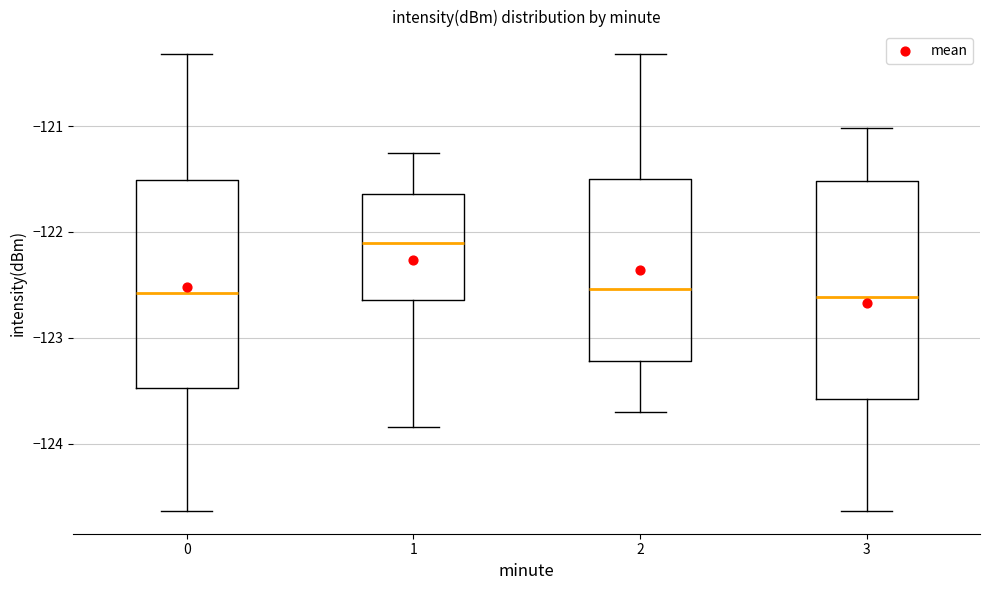

Where is the lower edge of the box at x = 3 on the y-axis? The values are not printed on the chart, so give them approximately, as read against the axis.

-123.6